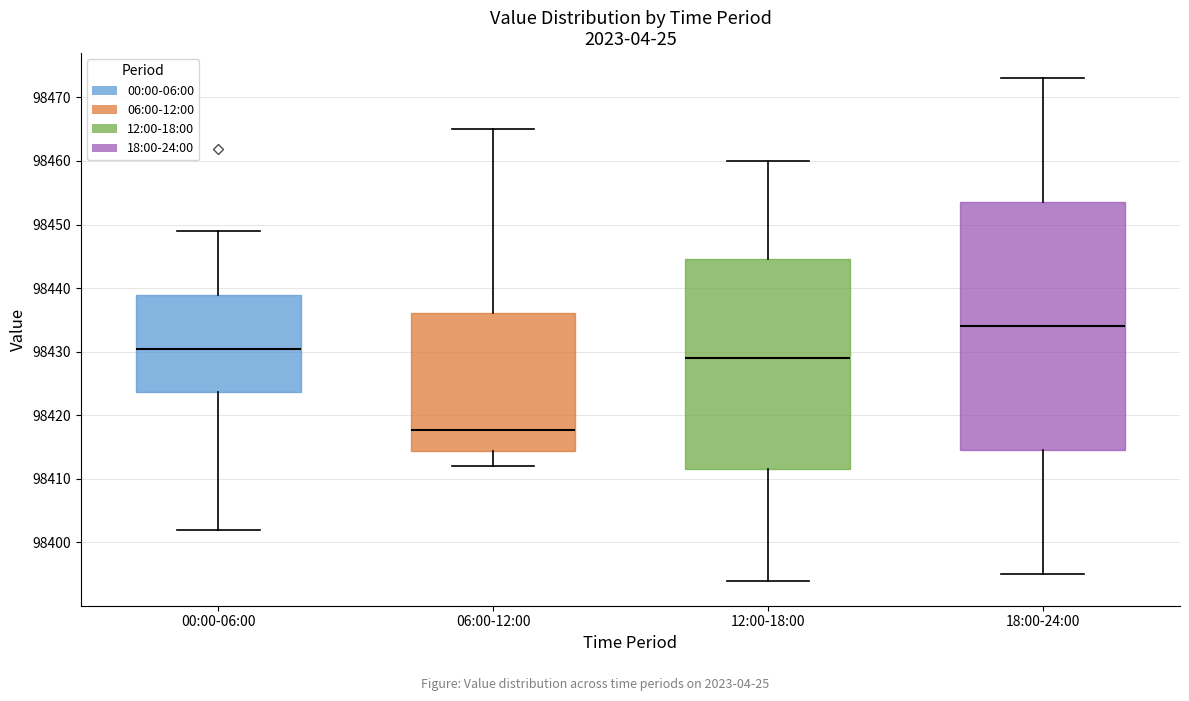

Reading left to right, read every box against the y-axis: the position of its median line, the range the box covers, and the ends of its whiskers. The values are not printed on the chart, so give them approximately, as read against the axis.

00:00-06:00: median 98430, box 98424 to 98439, whiskers 98402 to 98449
06:00-12:00: median 98418, box 98414 to 98436, whiskers 98412 to 98465
12:00-18:00: median 98429, box 98412 to 98445, whiskers 98394 to 98460
18:00-24:00: median 98434, box 98415 to 98454, whiskers 98395 to 98473